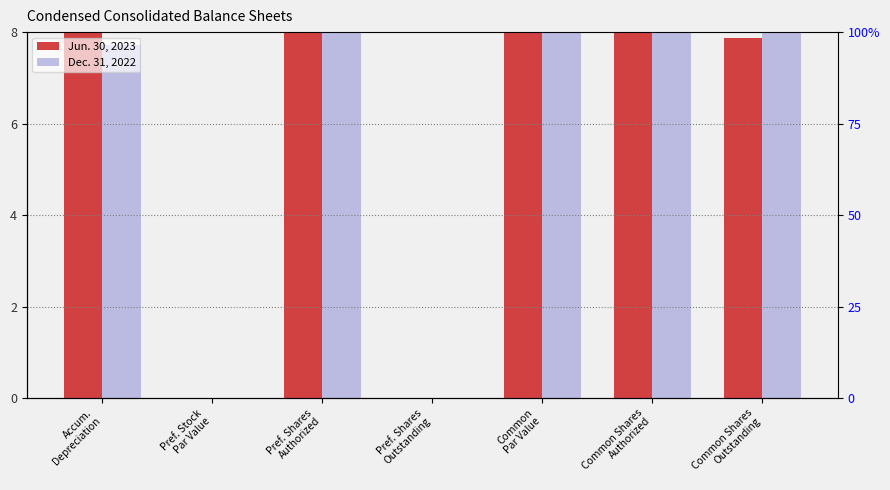

What is the total value across all series at Accum.
Depreciation?

15.7